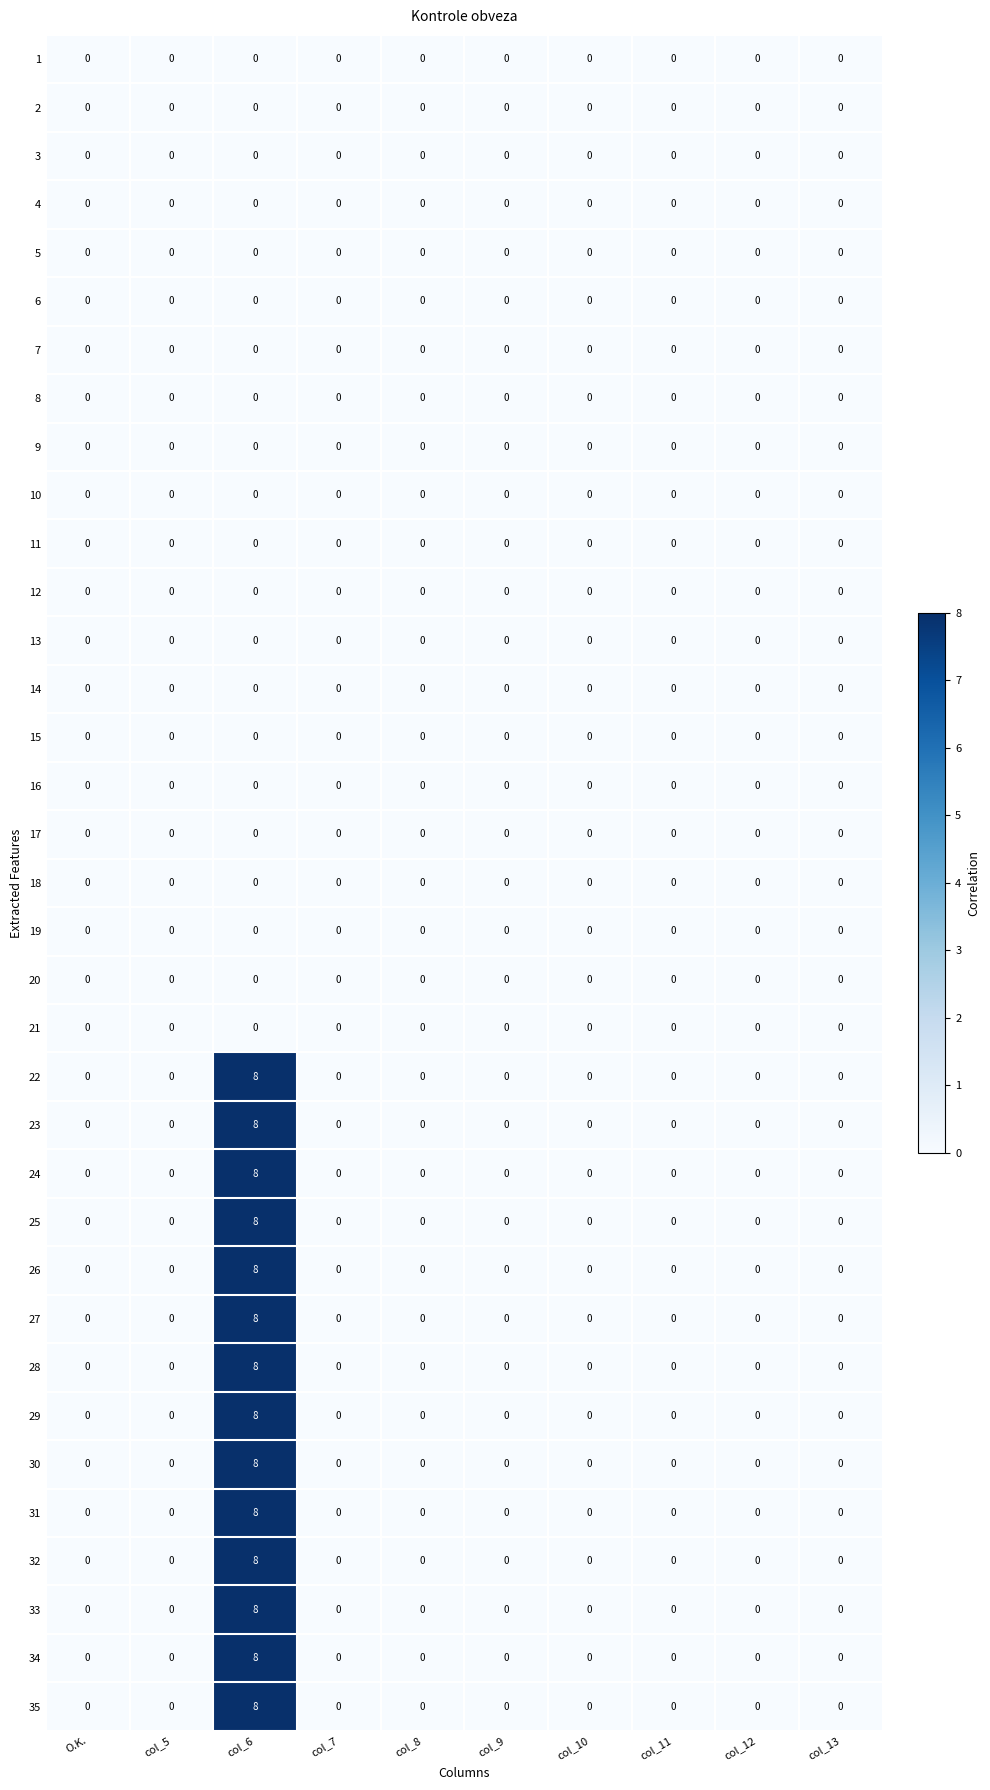

At which category is the sum across all series the highest?

col_6